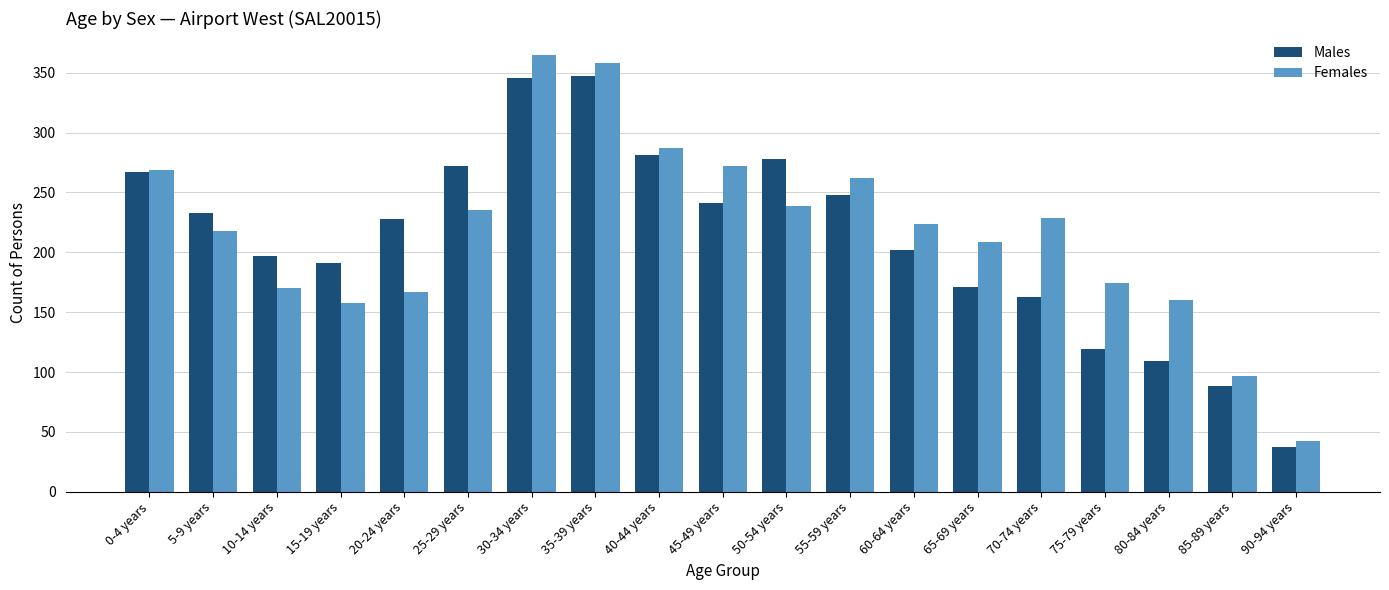

How many bars are there in each group?

2